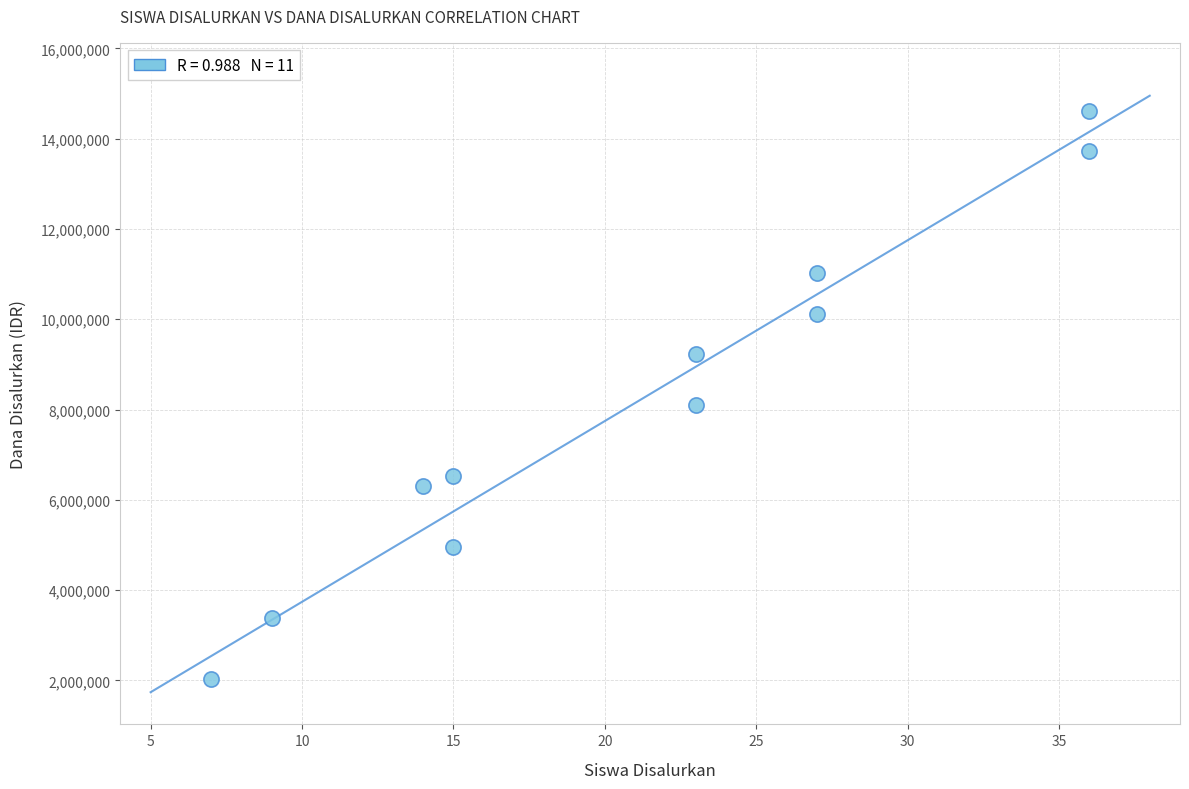

What Y value in the scatter plot is closest to 8325000?

8100000